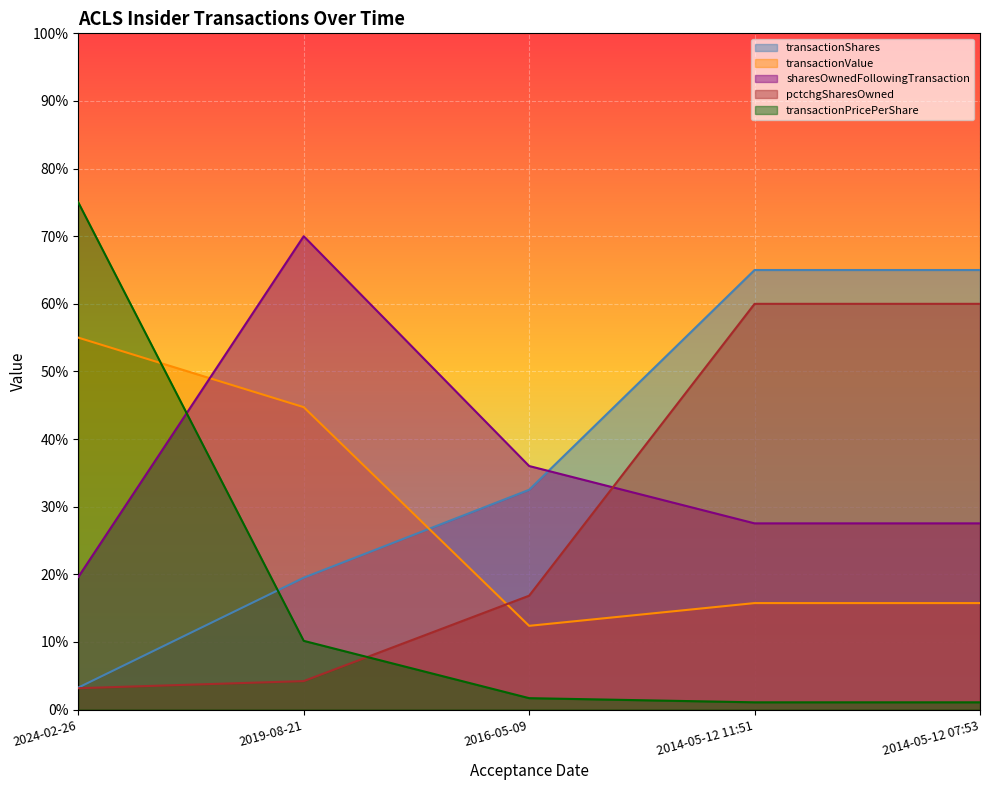

True or false: transactionPricePerShare and pctchgSharesOwned intersect in this chart.

True